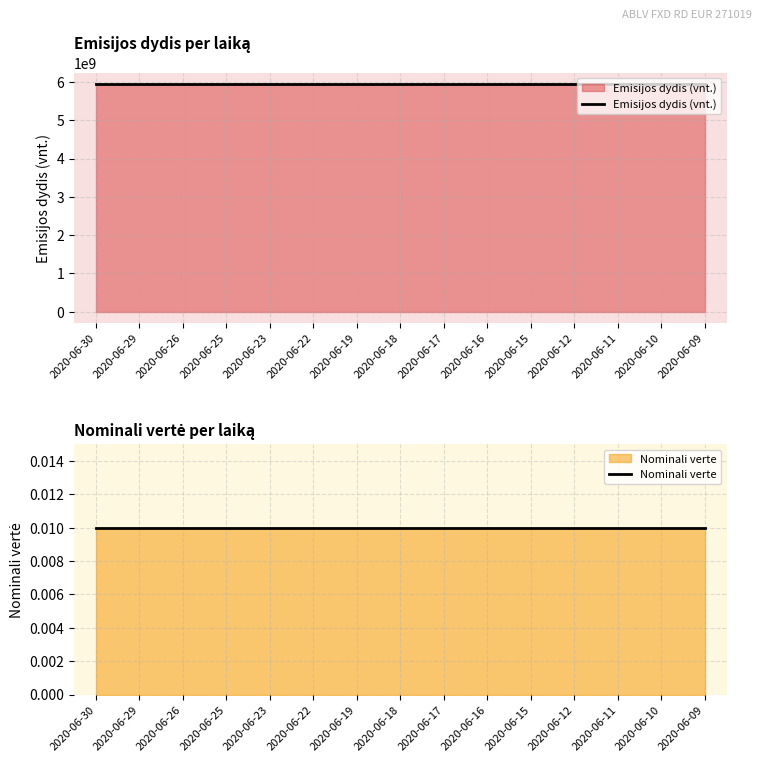

Which category has the highest value across all series?

2020-06-30